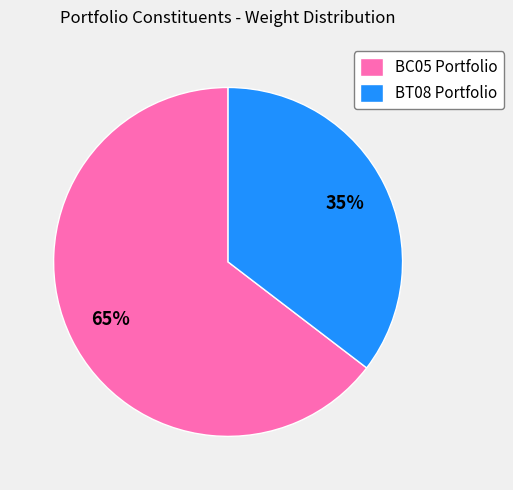

To the nearest percent, what is the combined percentage of BC05 Portfolio and BT08 Portfolio?

100%